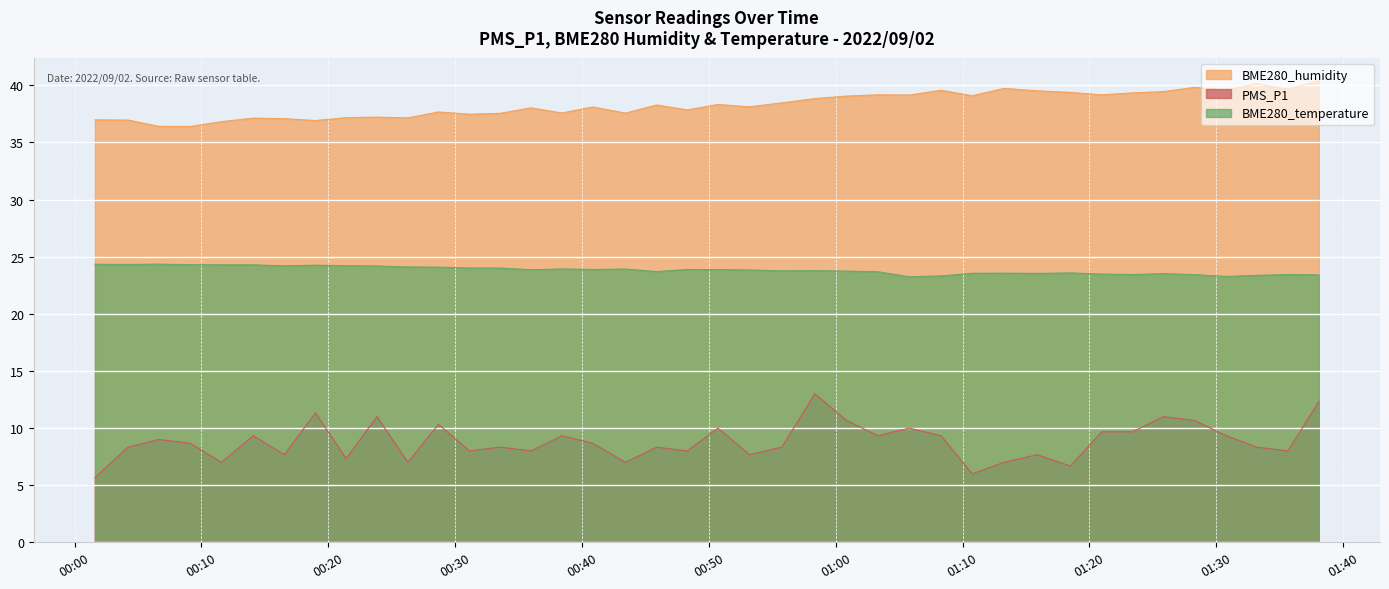

What is the greatest value displayed?

40.4